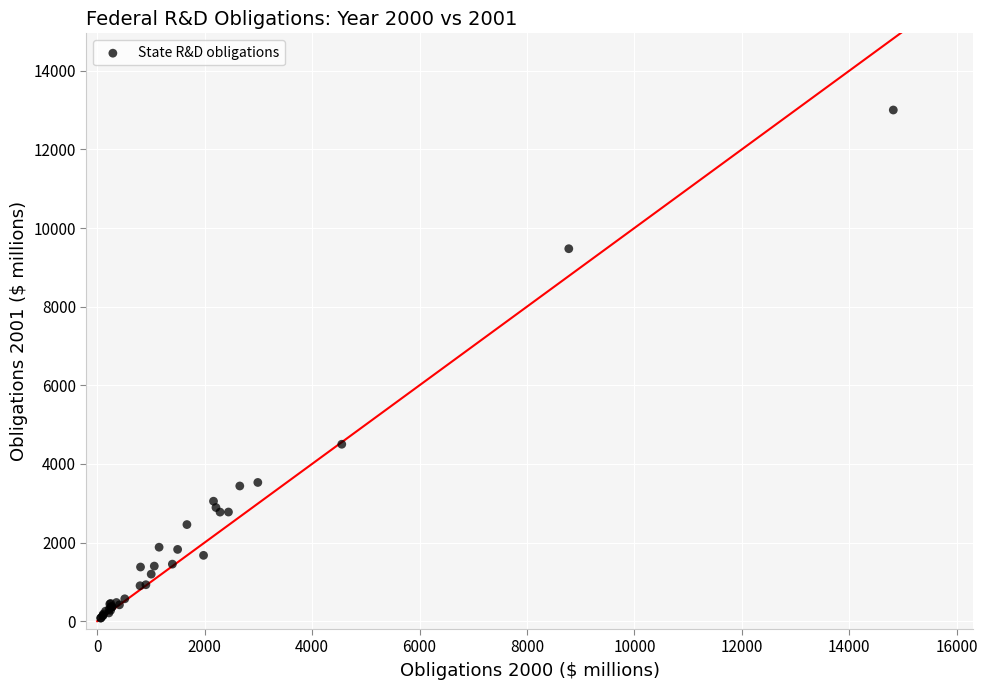

What Y value in the scatter plot is closest to 6539?

4499.8